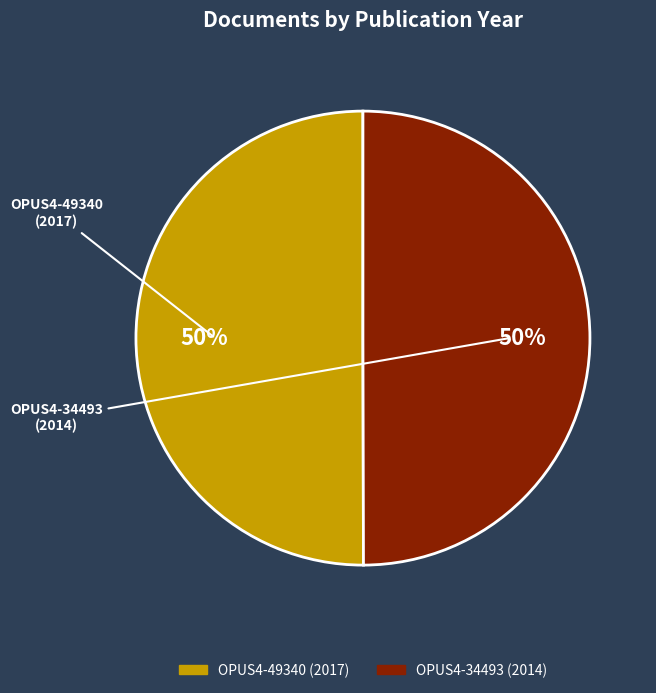

Is the sum of OPUS4-34493 and OPUS4-49340 greater than half?

Yes